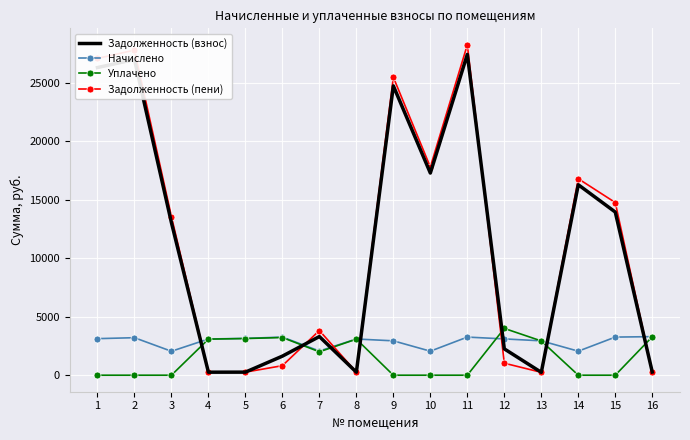

What value does the Задолженность (взнос) series have at 11?

27425.8